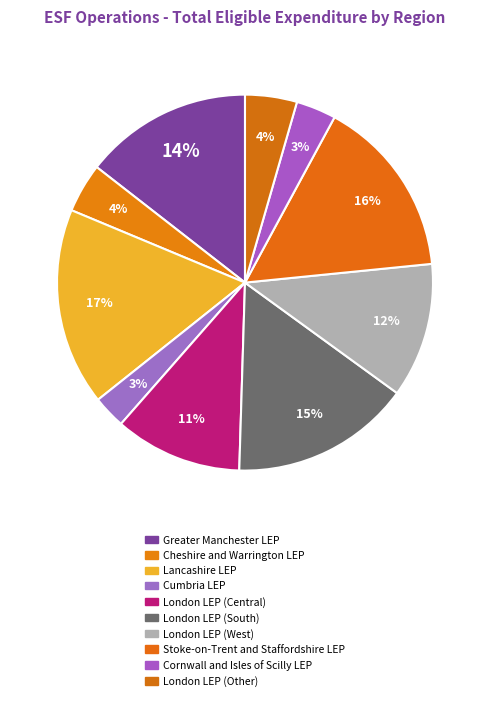

How many slices are in this pie chart?

10